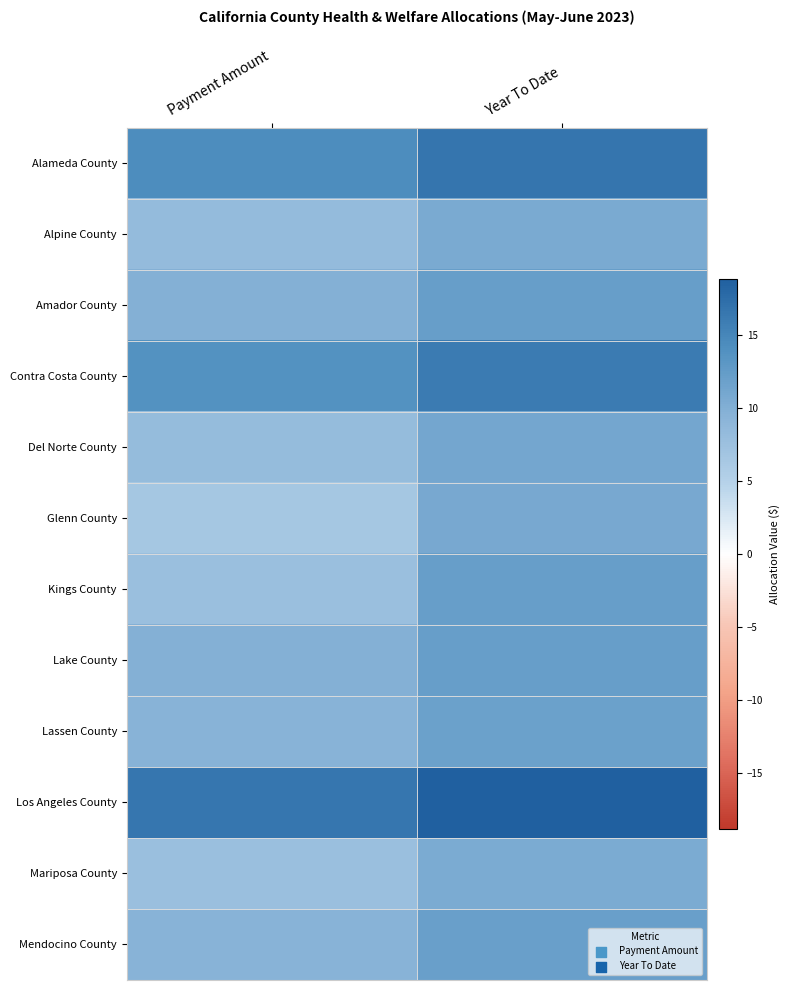

At how many categories does at least one series exceed 17?

1